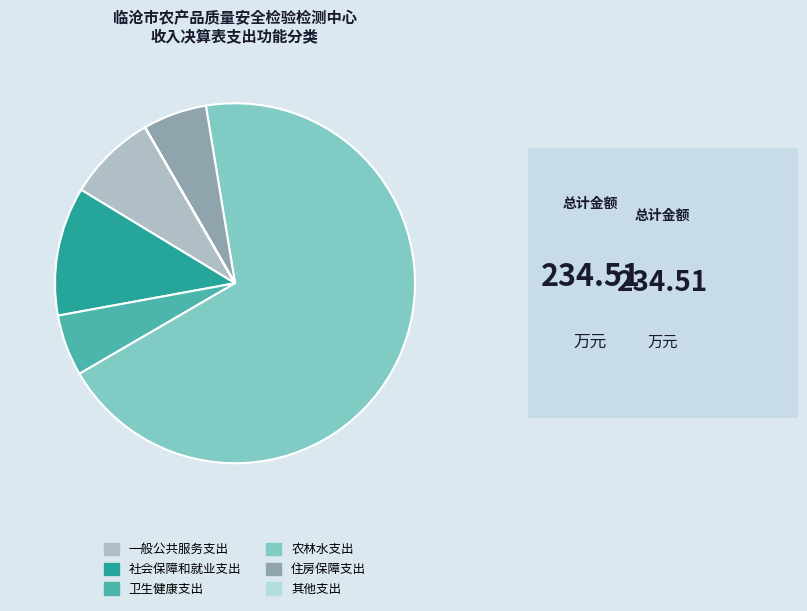

What is the change in value from 社会保障和就业支出 to 农林水支出?

+135.2